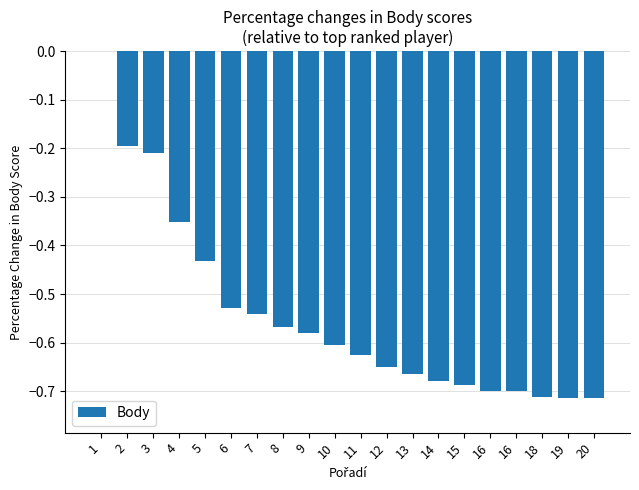

What is the sum of the values at 10 and 8?

-1.2